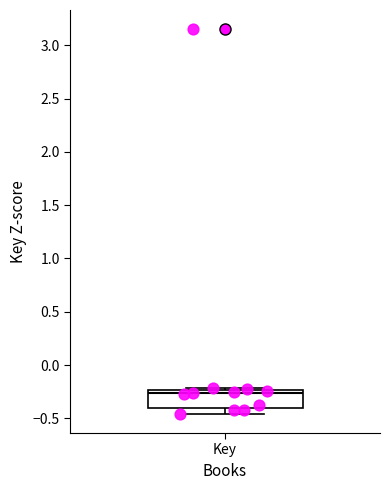

Read this box plot against the y-axis: the position of the median line, the range covered by the box, and the ends of both whiskers. The values are not printed on the chart, so give them approximately, as read against the axis.

median -0.25 (just below the box's upper edge), box -0.40 to -0.25, whiskers -0.45 to -0.20